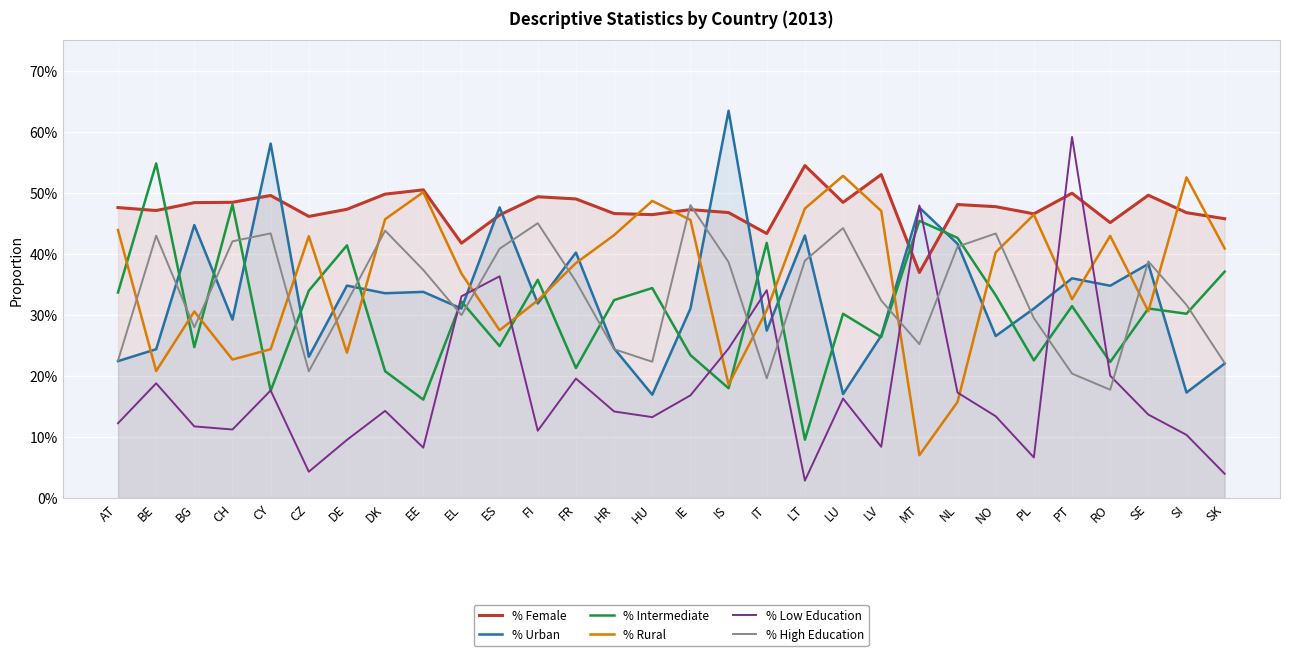

At which label does % Female reach its peak?

LT